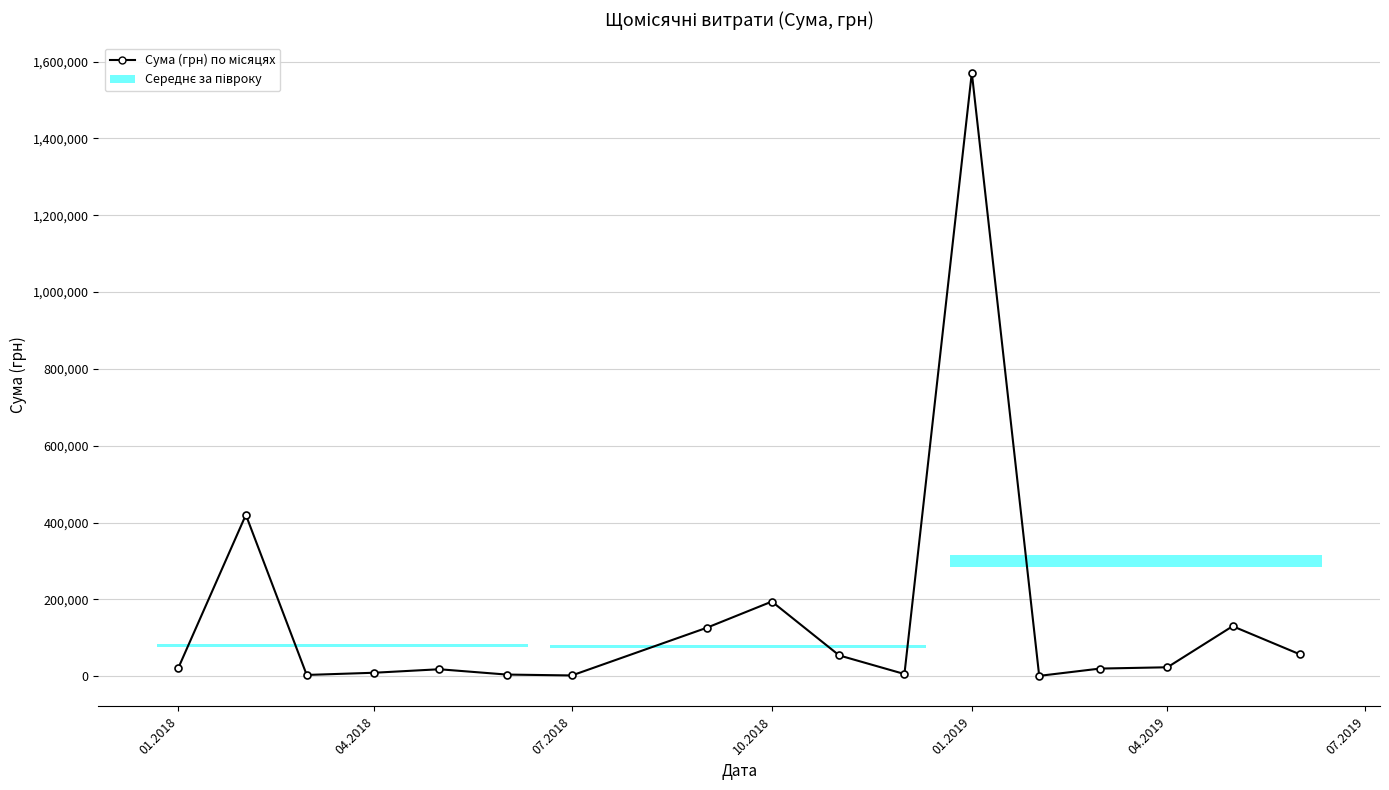

What is the average value?

156663.2